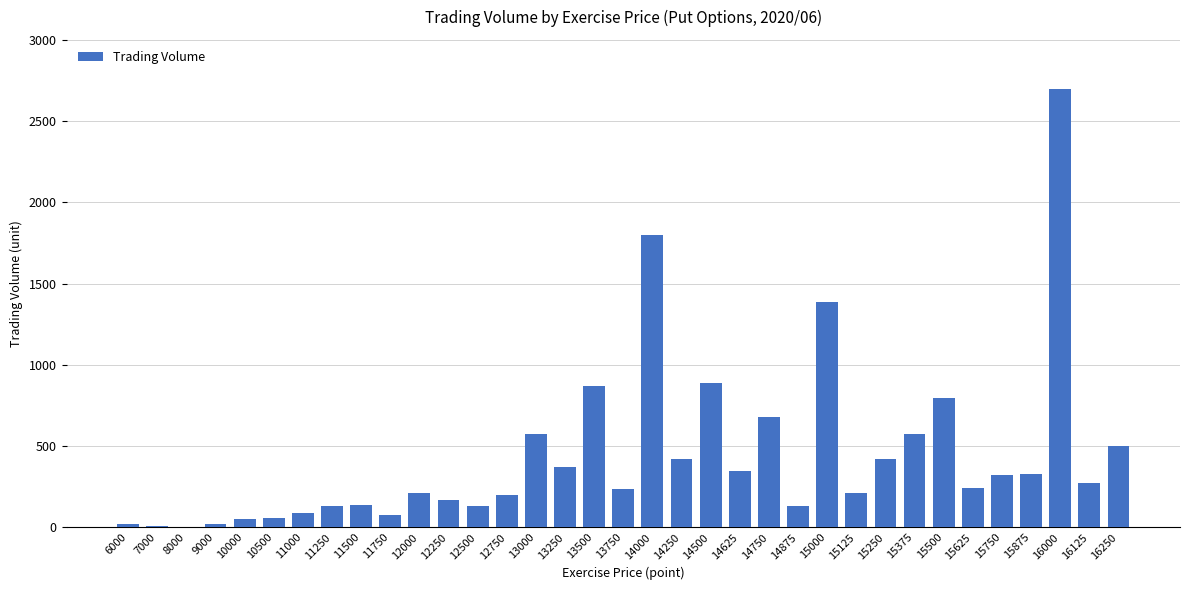

What is the sum of the values at 15750 and 16250?

817